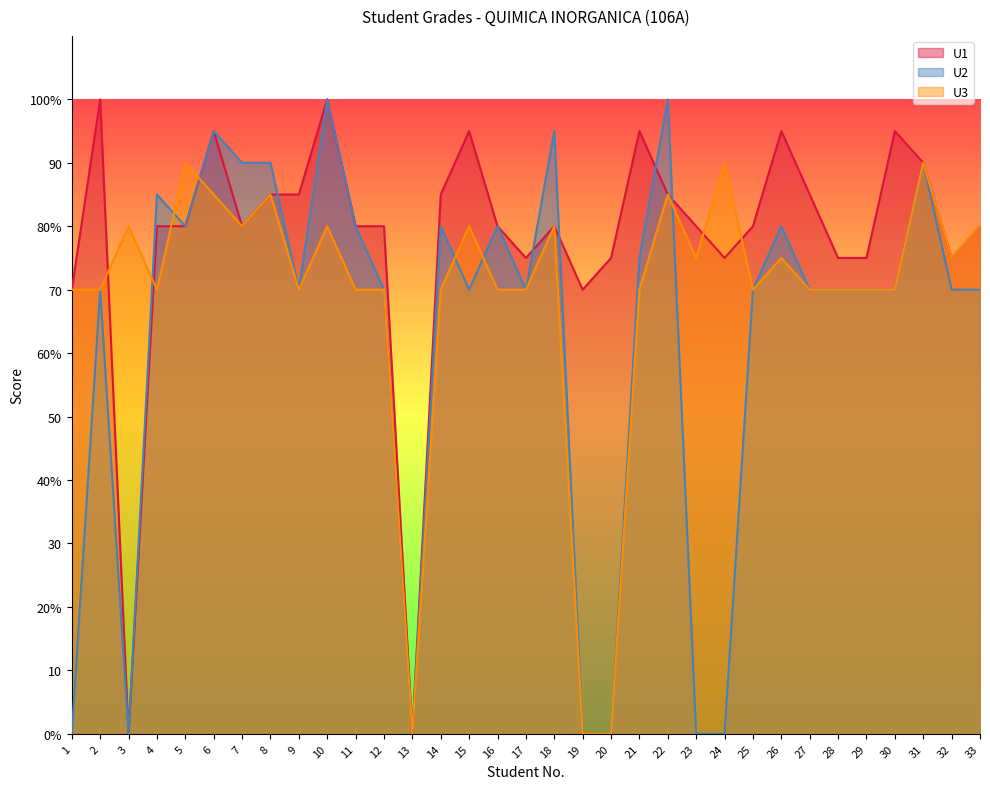

After their last crossing, which series has the higher values: U2 or U1?

U1